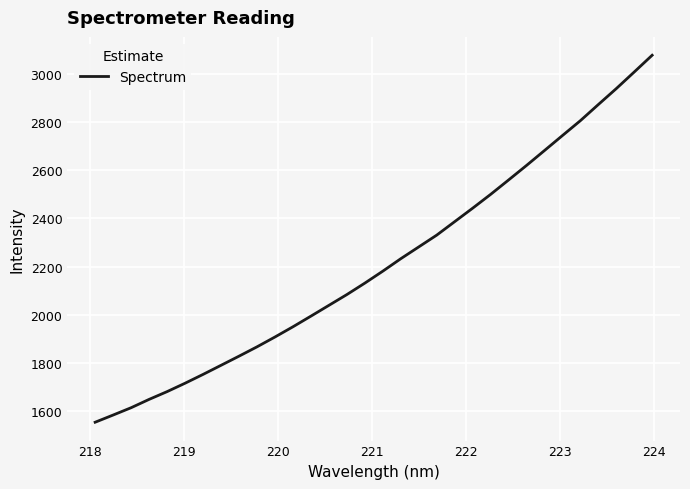

What is the difference between the maximum and minimum values?

1522.2